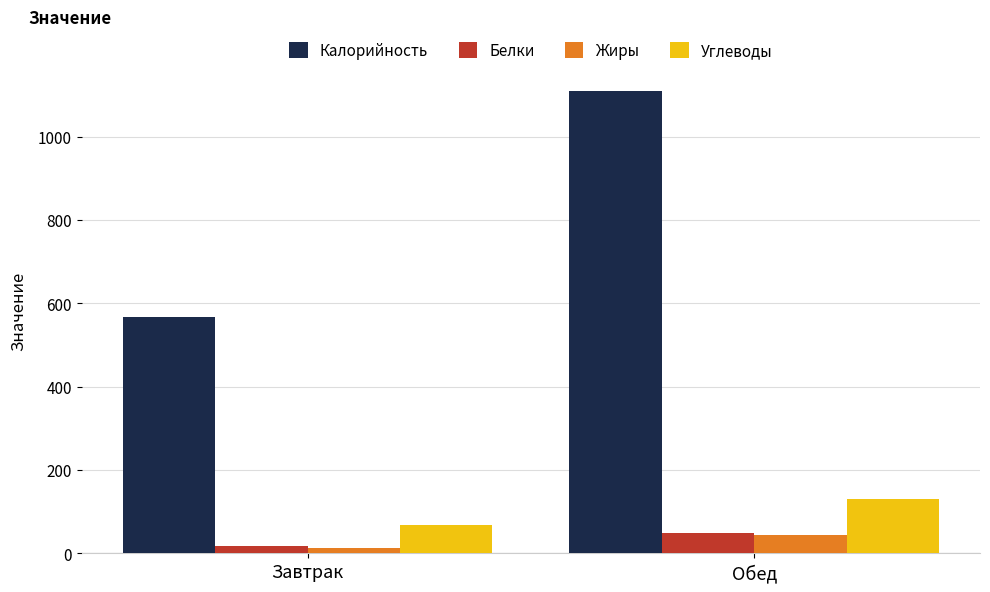

What is the sum of all Жиры values?

55.7